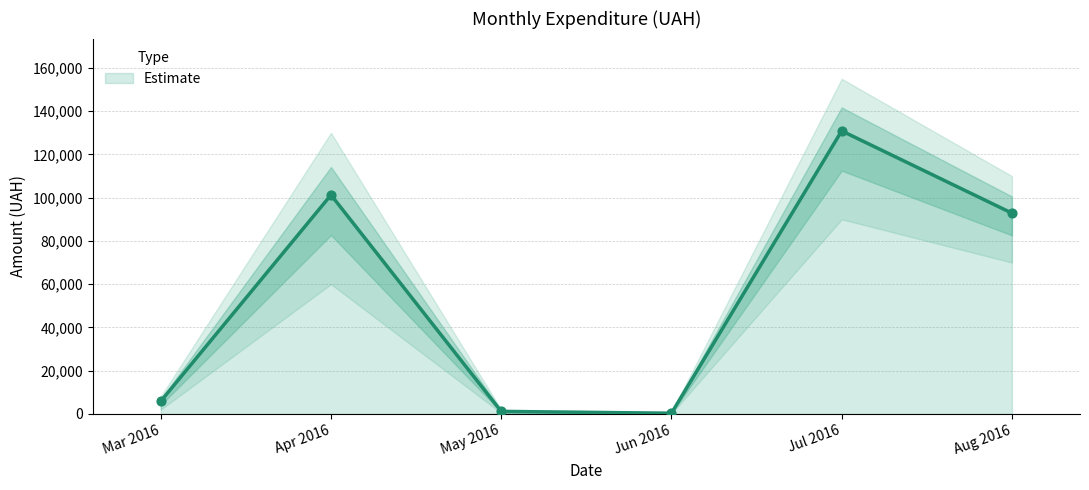

Which category has the highest value in the Estimate series?

Jul 2016